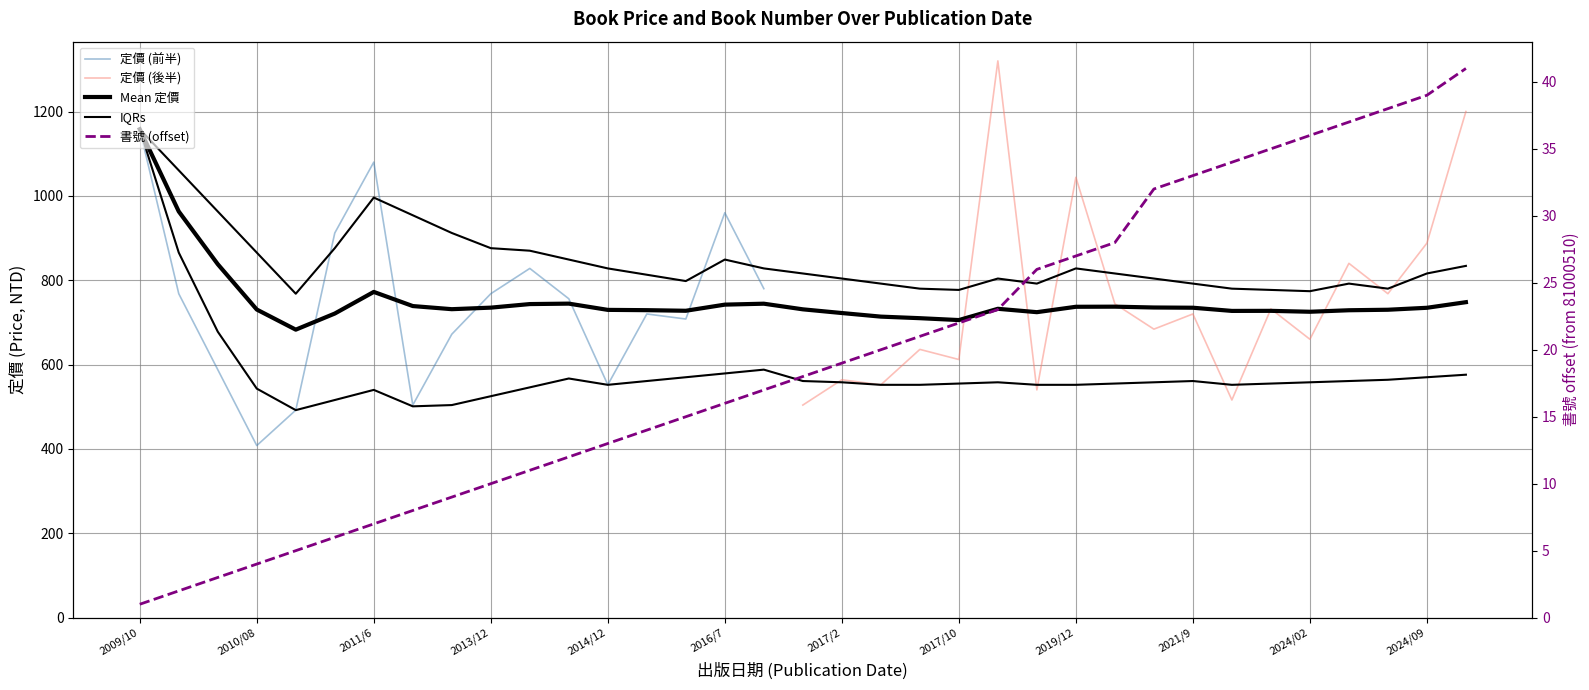

Is it true that the value at 2017/9 is 21?

True